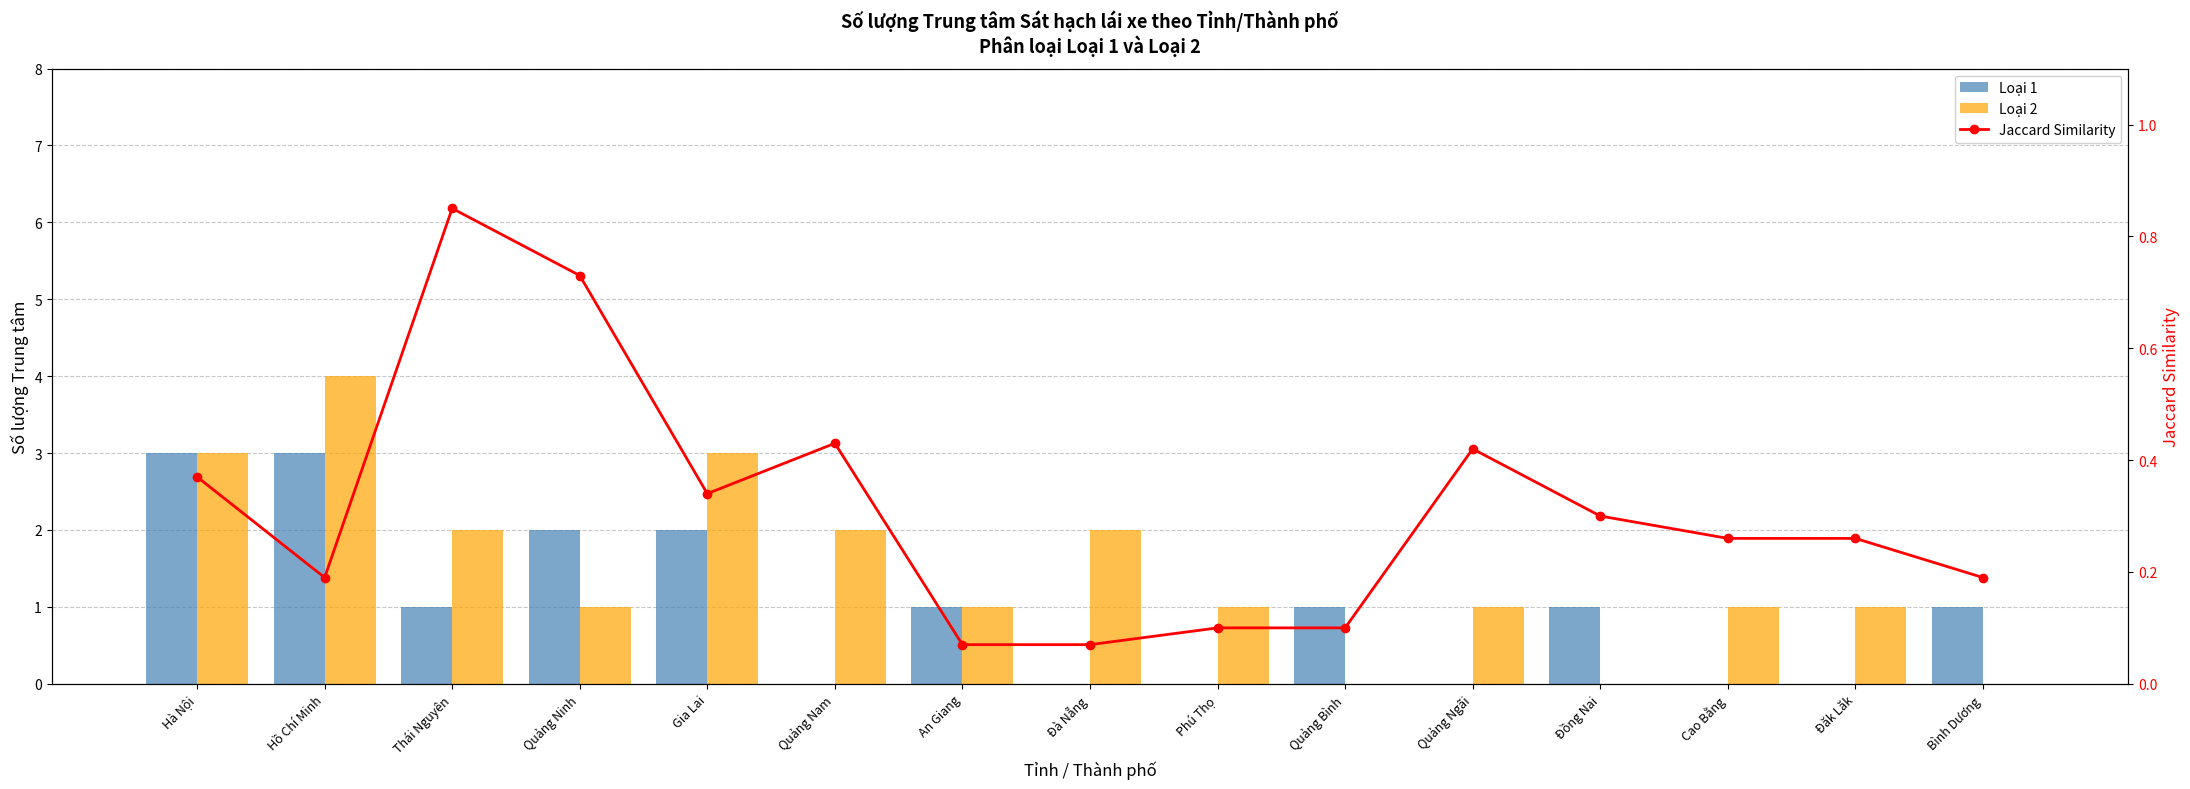

What is the approximate value of Loại 1 at Hồ Chí Minh?

3.0